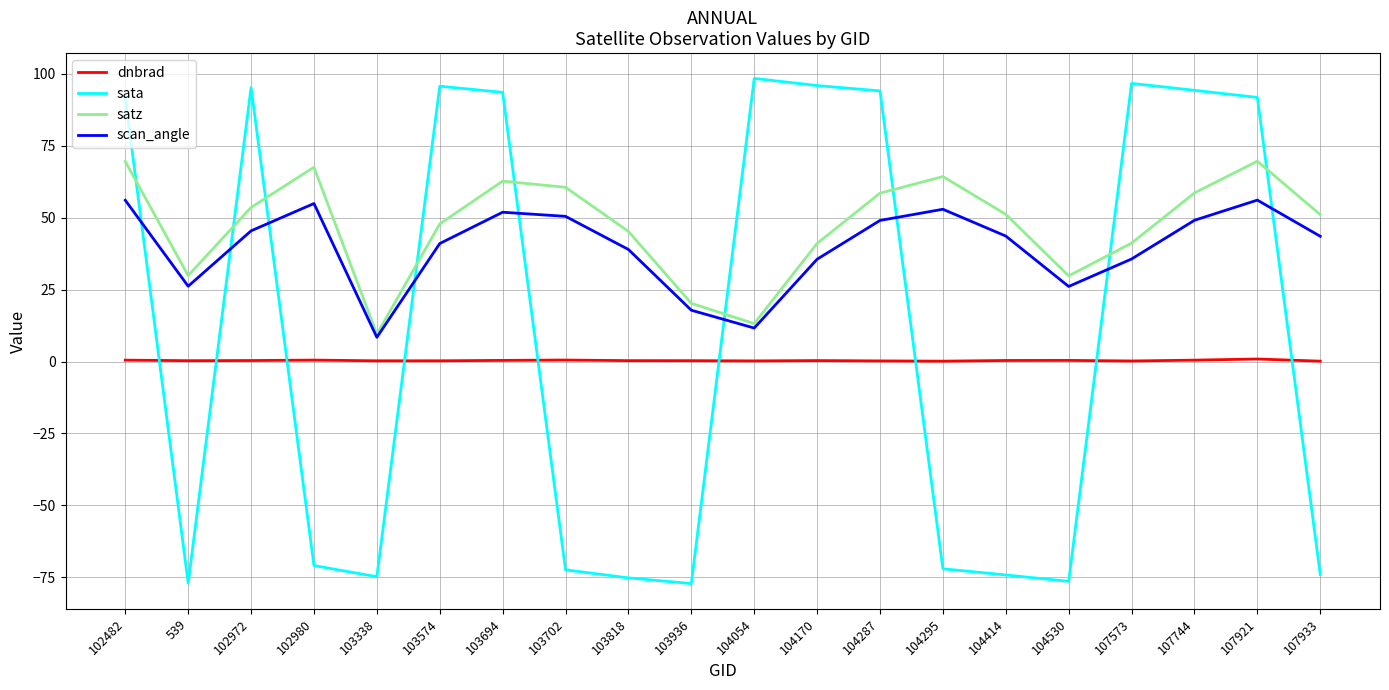

What is the minimum value for sata?

-77.2